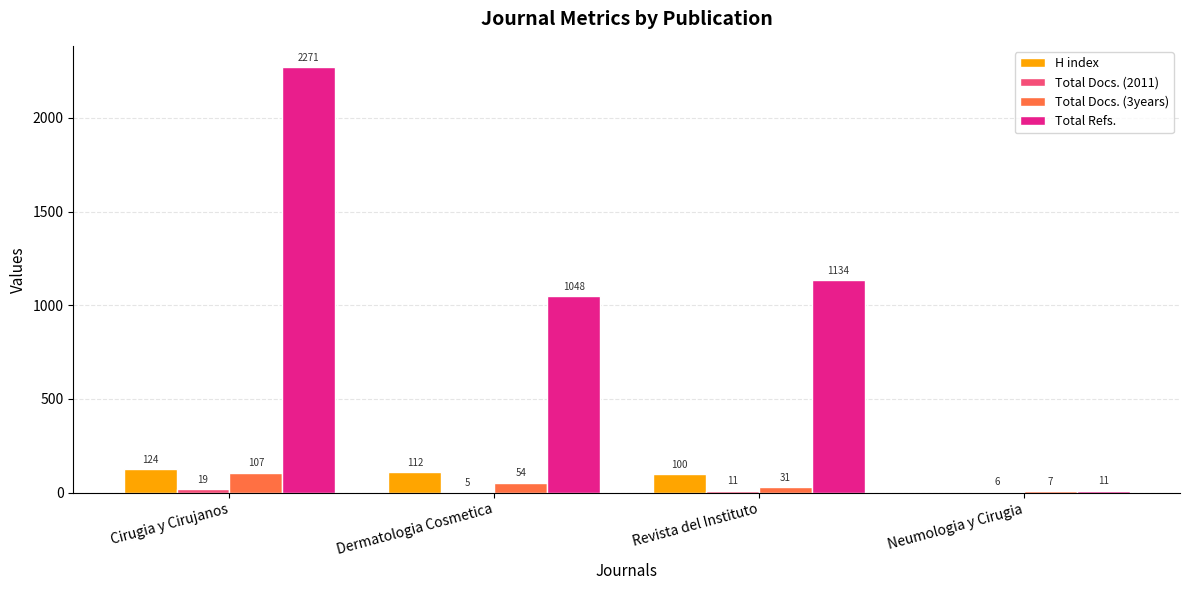

At which category is the sum across all series the highest?

Cirugia y Cirujanos